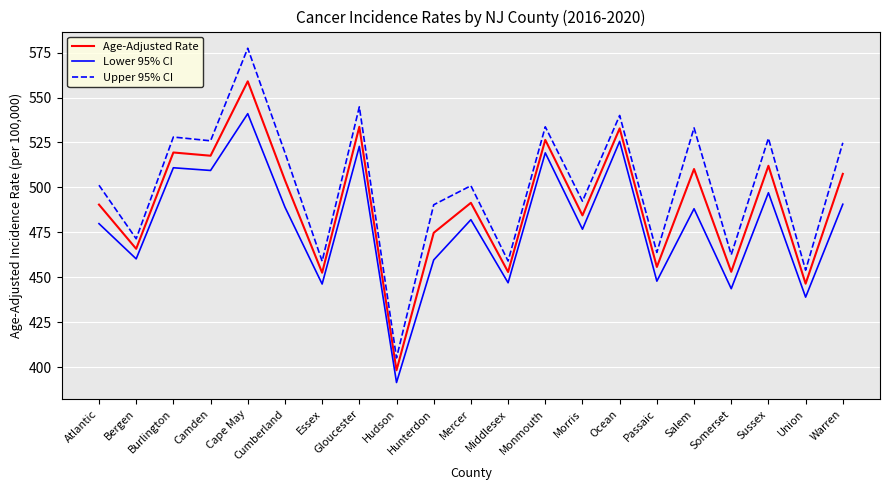

True or false: Lower 95% CI and Age-Adjusted Rate intersect in this chart.

False